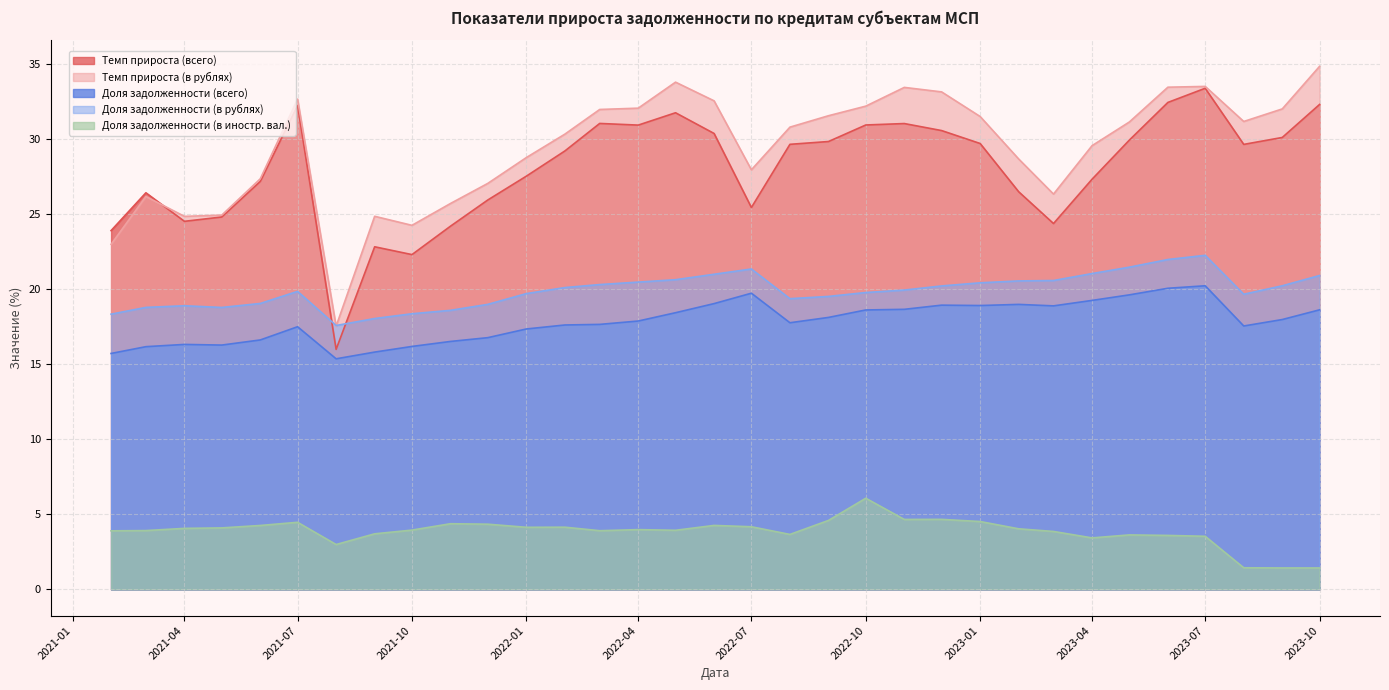

What is the minimum value for Темп прироста (всего)?

16.0